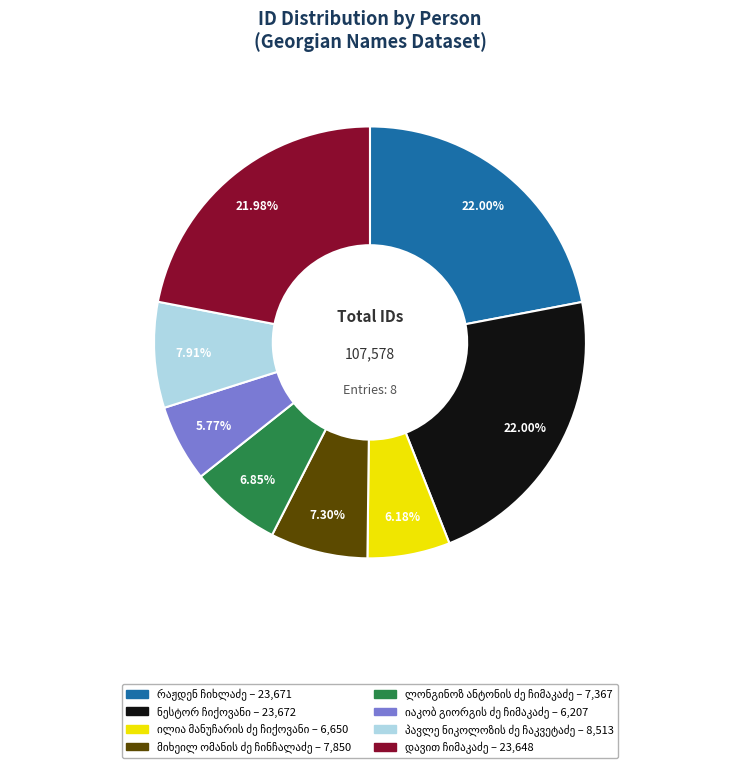

Does any single category account for the majority?

No